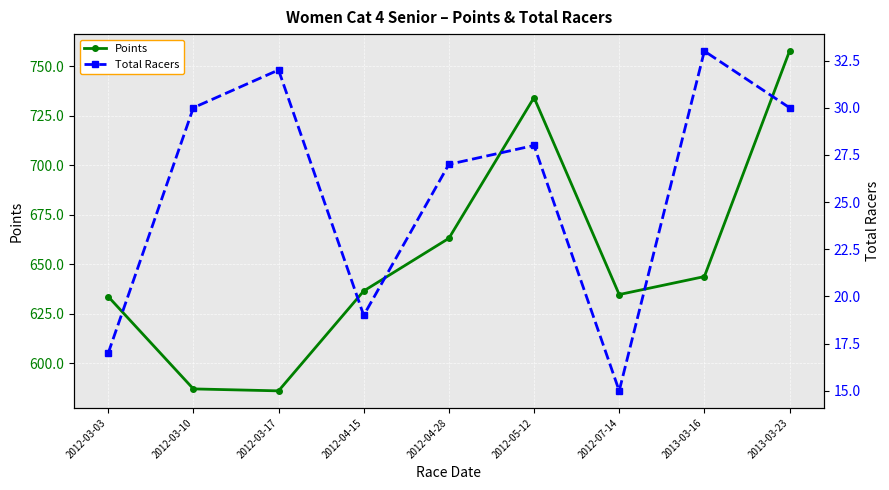

How many values in the Total Racers series exceed 28?

4